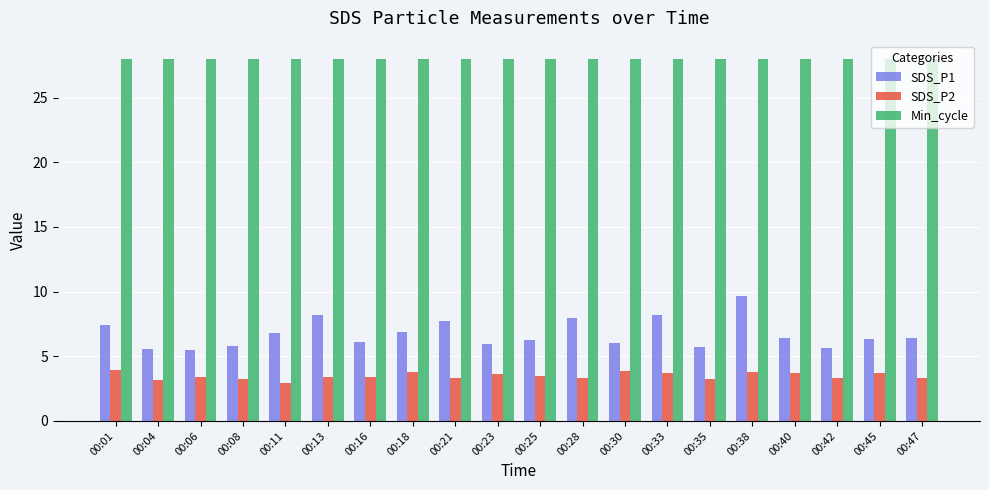

What is the value of the Min_cycle bar at the 6th from the left?

28.0